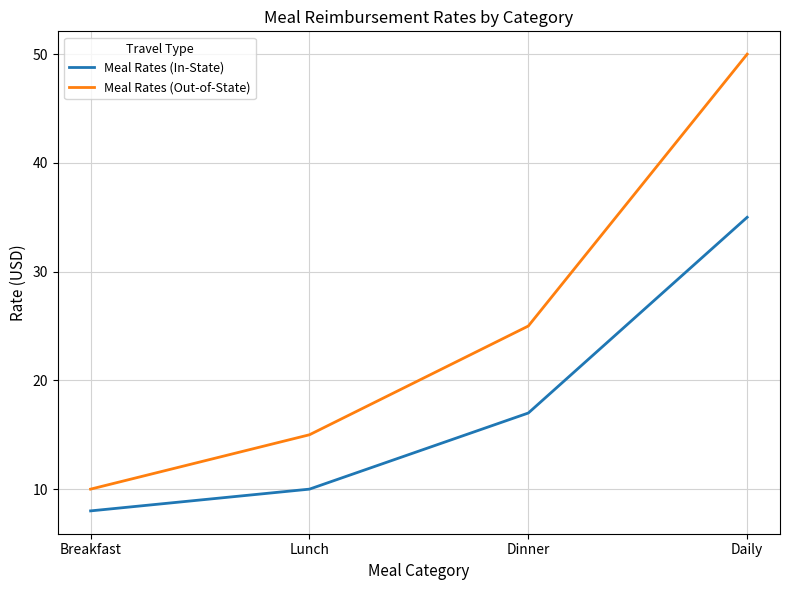

List the series in order of their peak value, highest first.

Meal Rates (Out-of-State), Meal Rates (In-State)